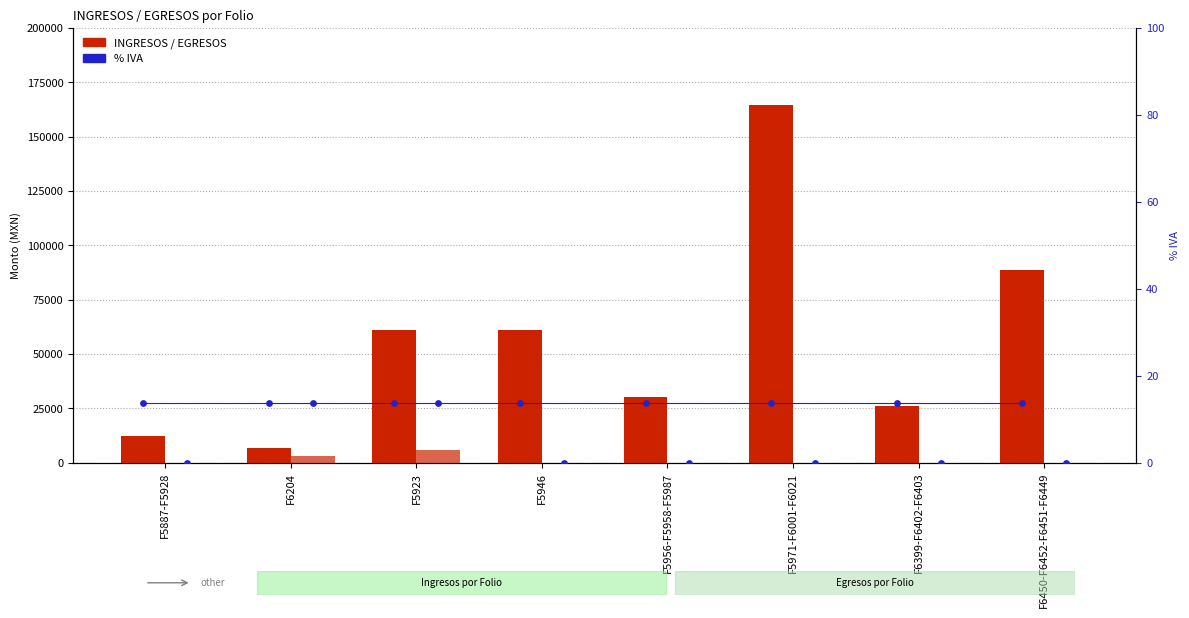

At which category is the sum across all series the highest?

F5971-F6001-F6021